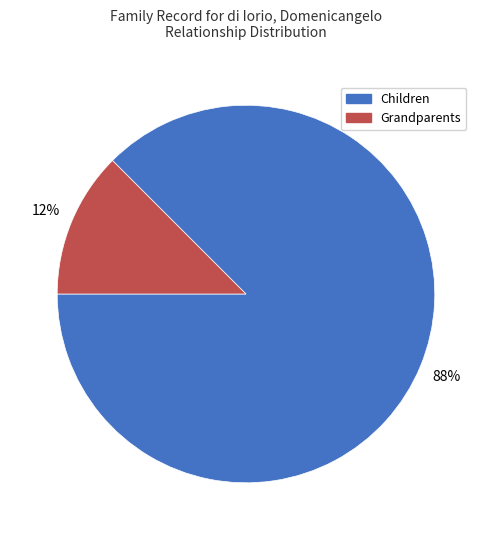

Rank the categories by value from highest to lowest.

Children, Grandparents